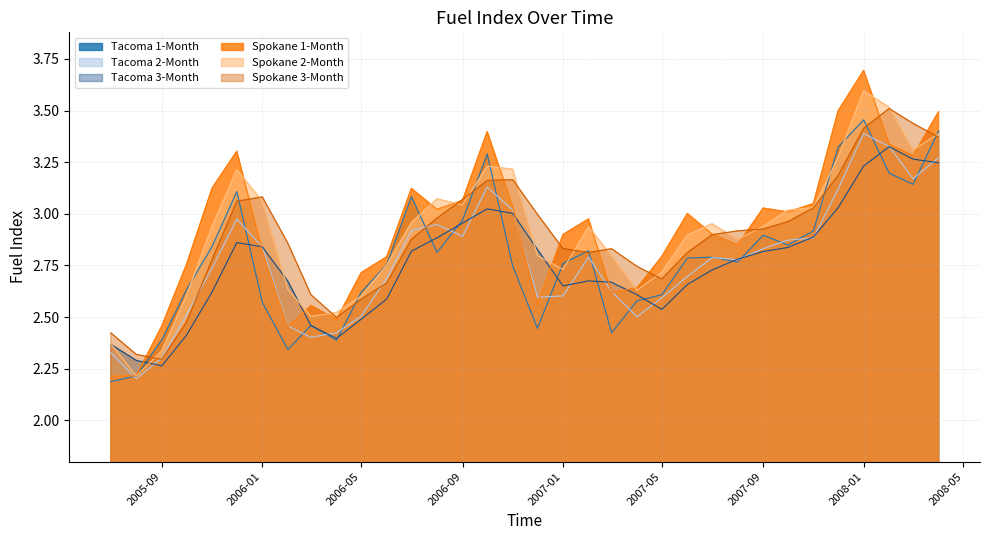

True or false: Spokane 1-Month has more than 2 interior local peaks.

True